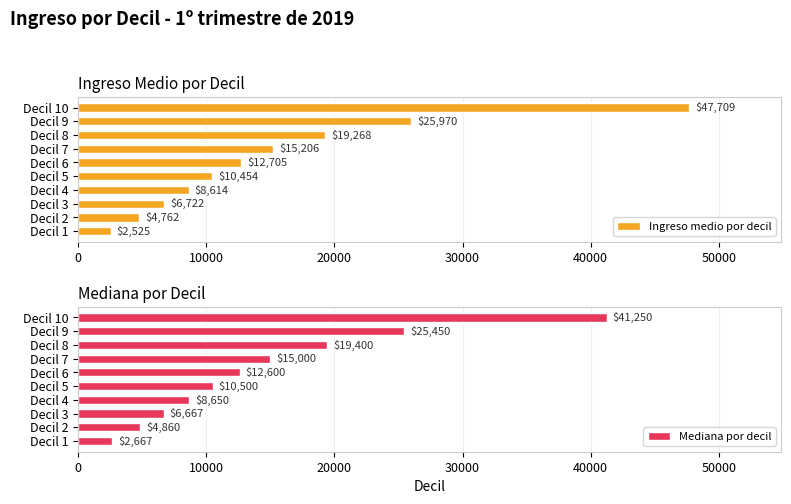

What is the minimum value for Ingreso medio por decil?

2525.2